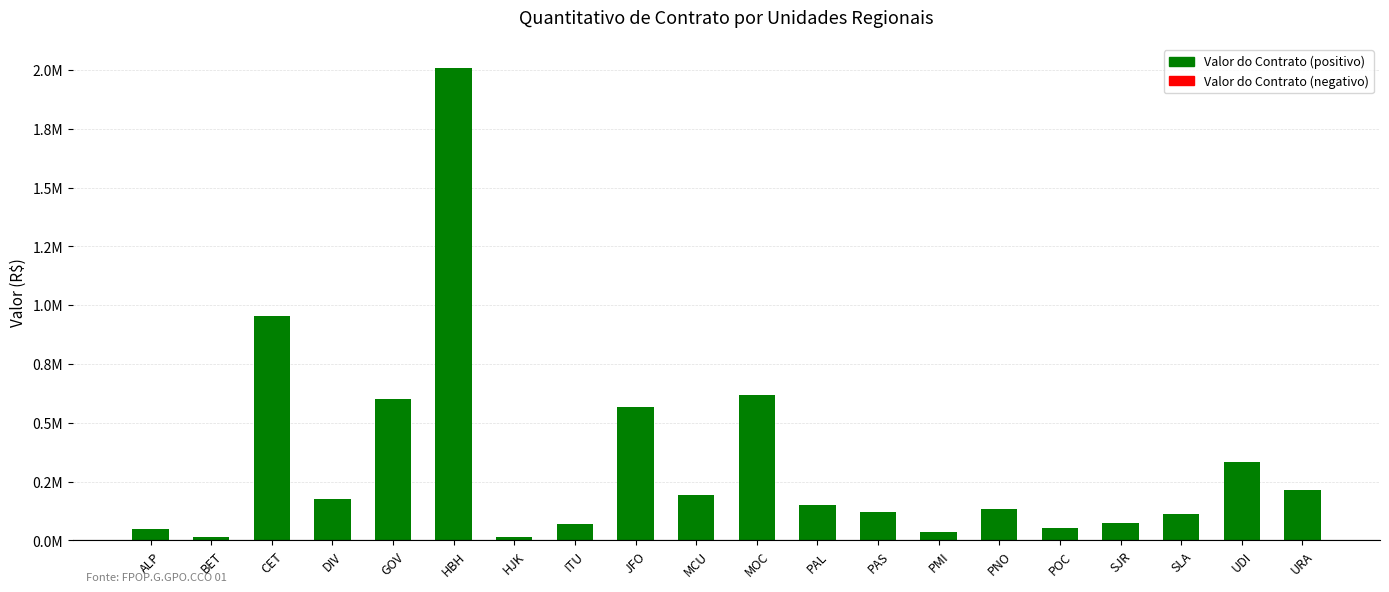

The value at MOC is 616636.2. True or false?

True